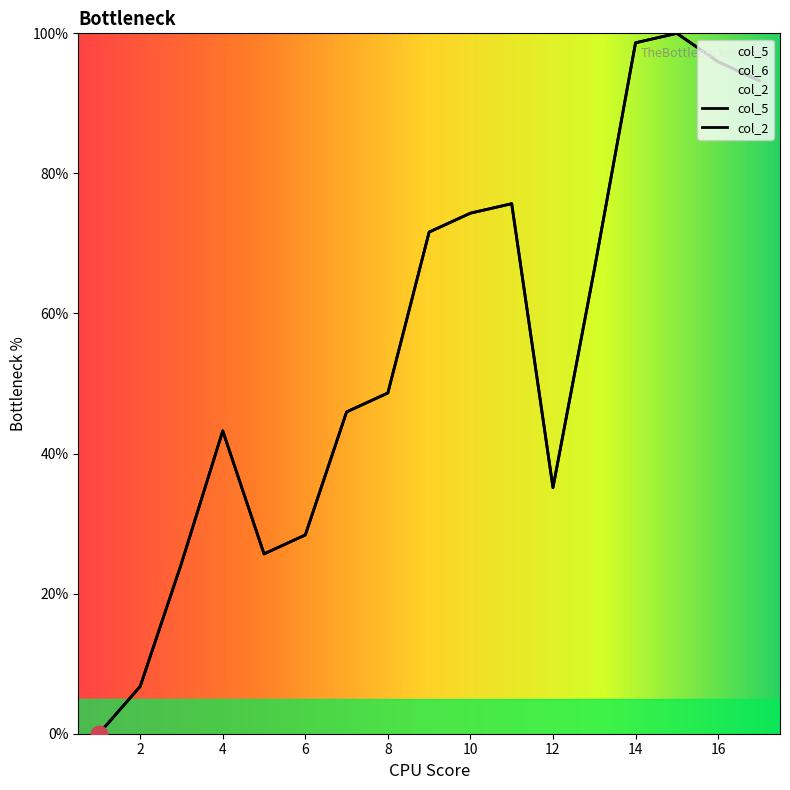

Which series changed the most between 3 and 12?

col_5